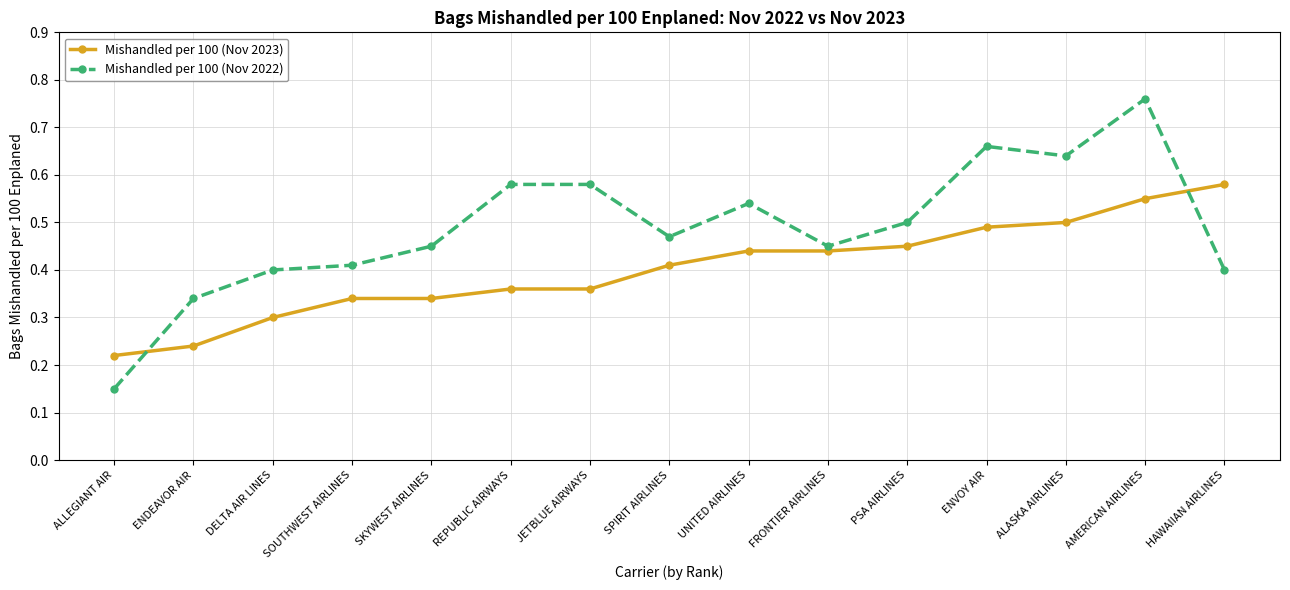

Is it true that Mishandled per 100 (Nov 2022) equals 0.6 at DELTA AIR LINES?

False